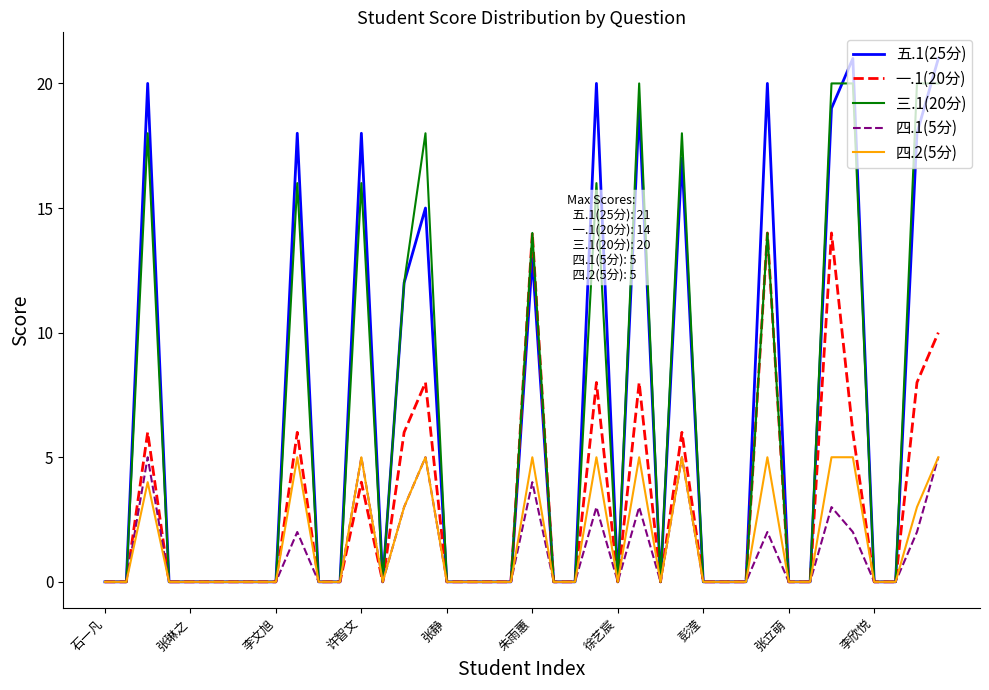

What is the average value of the 五.1(25分) series?

6